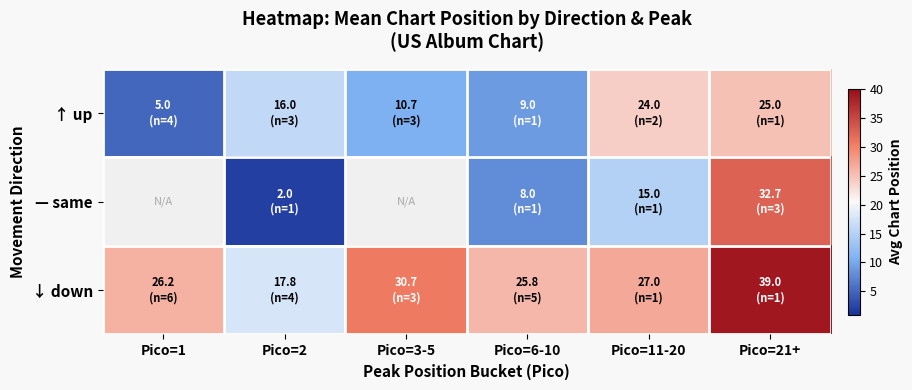

What is the lowest value of the ↑ up series?

5.0